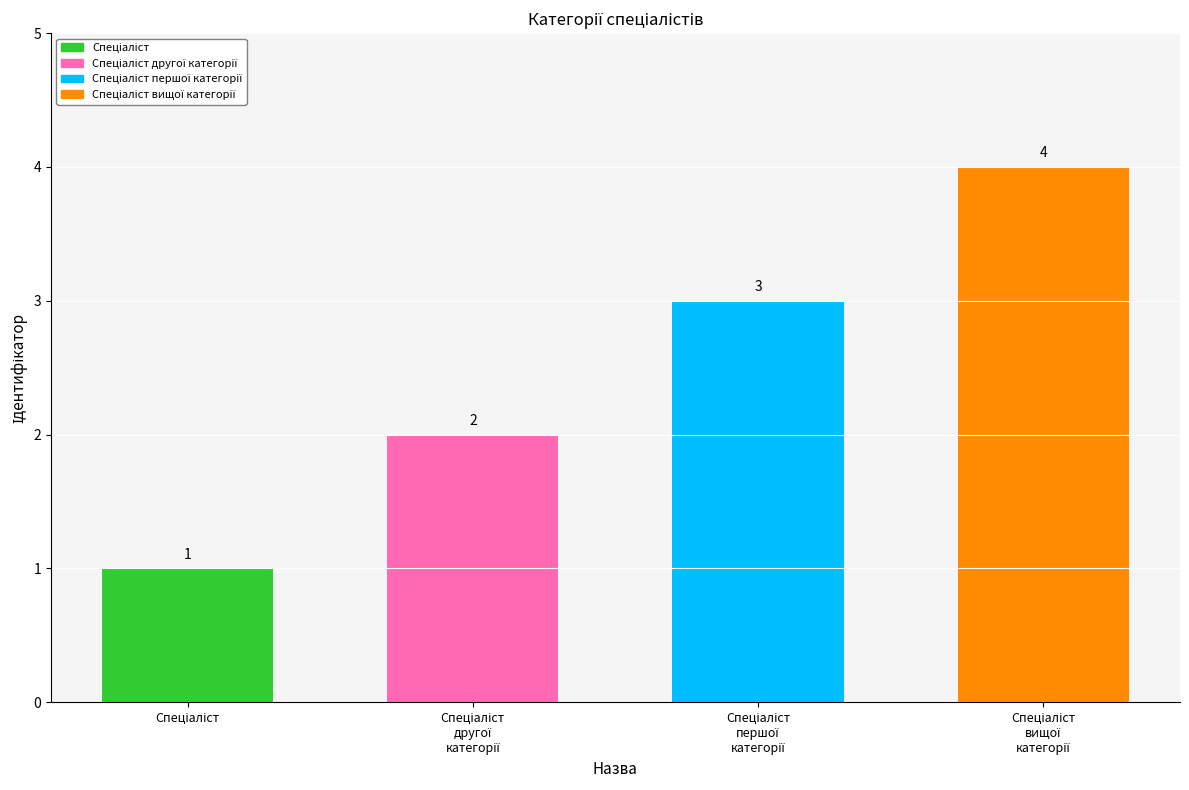

Count the number of values greater than 3.

1